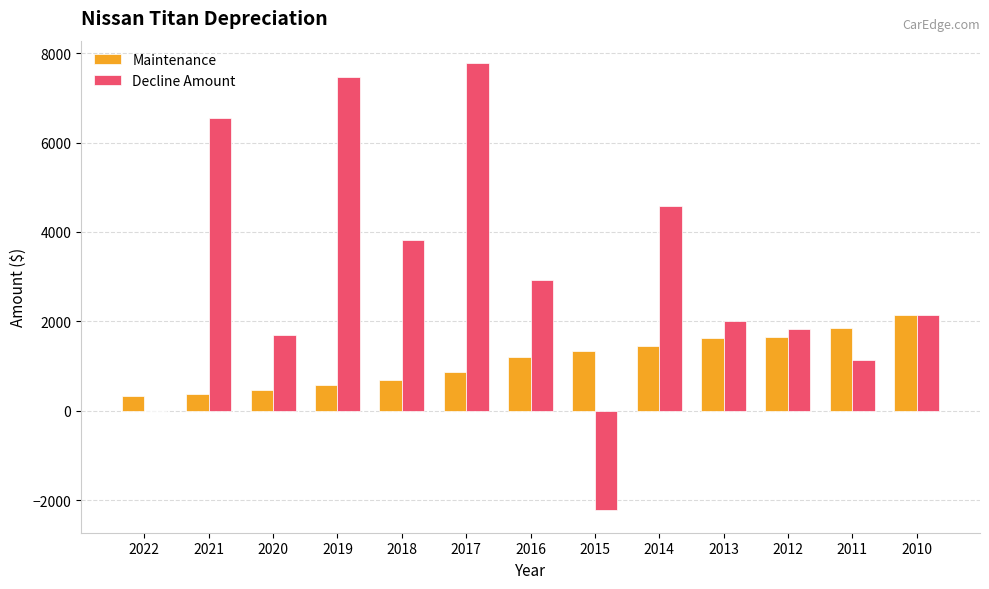

What is the average value of the Maintenance series?

1122